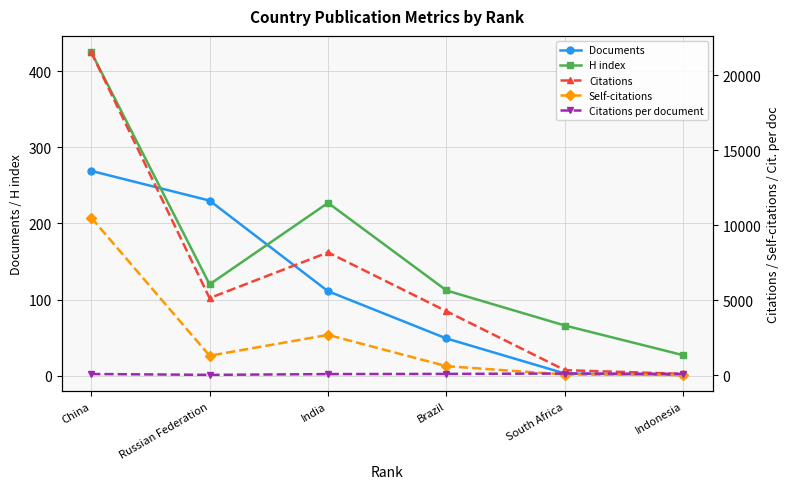

True or false: Self-citations and H index cross at least once.

True